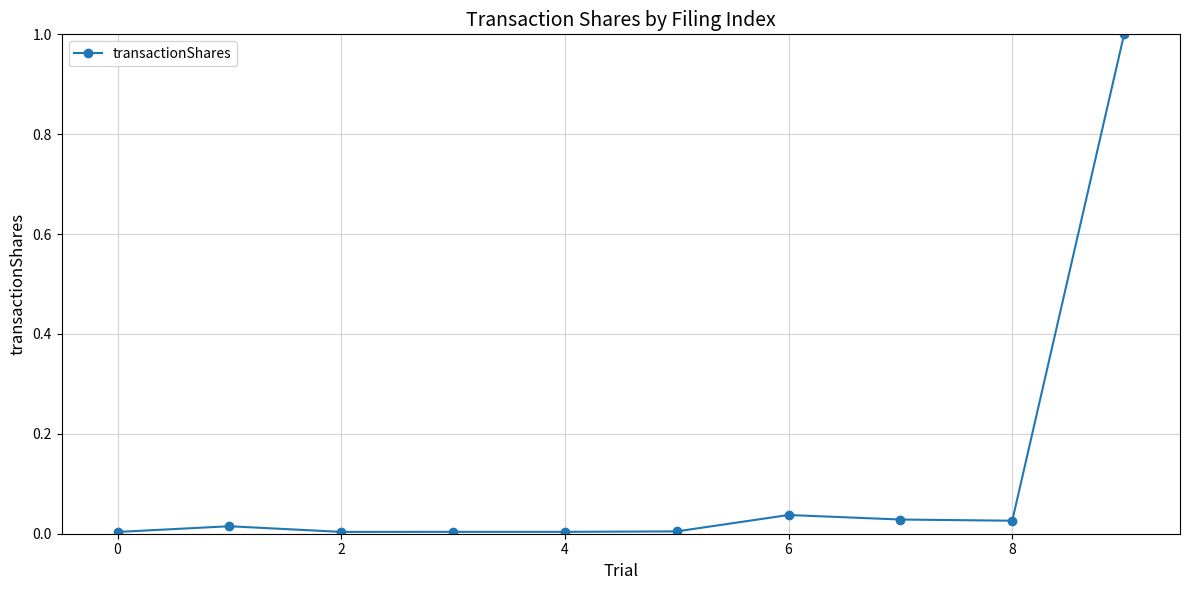

True or false: there are more than 1 points higher than both neighbors.

True